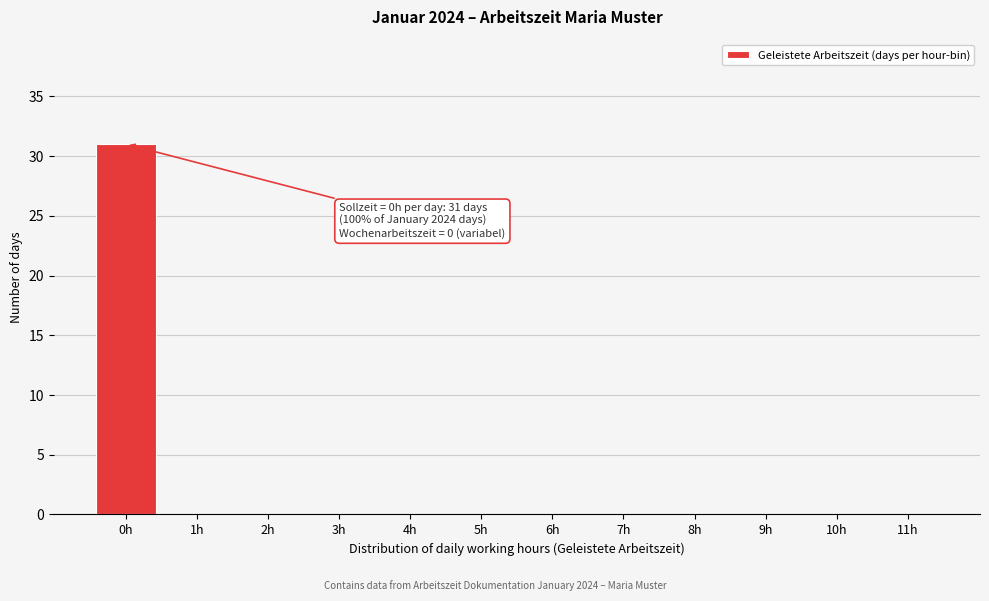

Reading left to right, what are all the values shown in this chart?

0h=31	1h=0	2h=0	3h=0	4h=0	5h=0	6h=0	7h=0	8h=0	9h=0	10h=0	11h=0